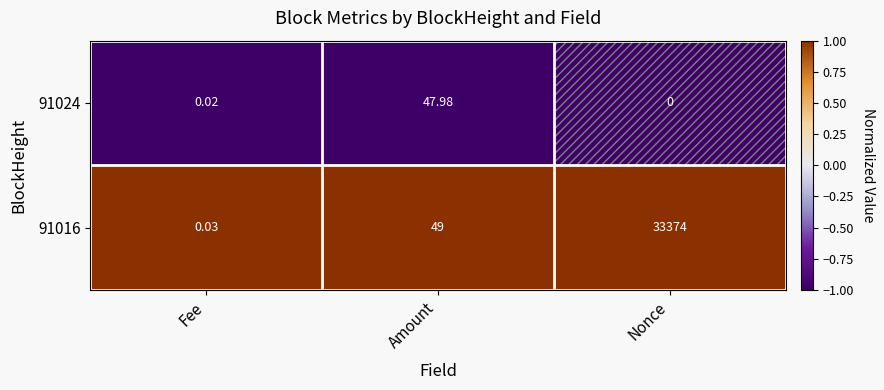

List the series in order of their overall mean, highest first.

91016, 91024